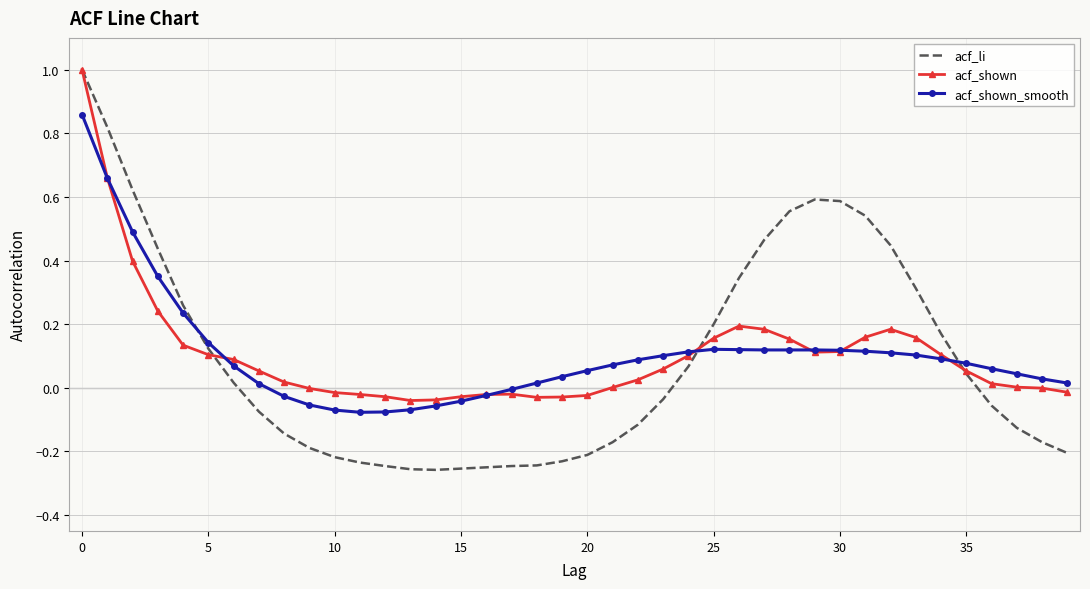

What is the maximum value for acf_shown?

1.0